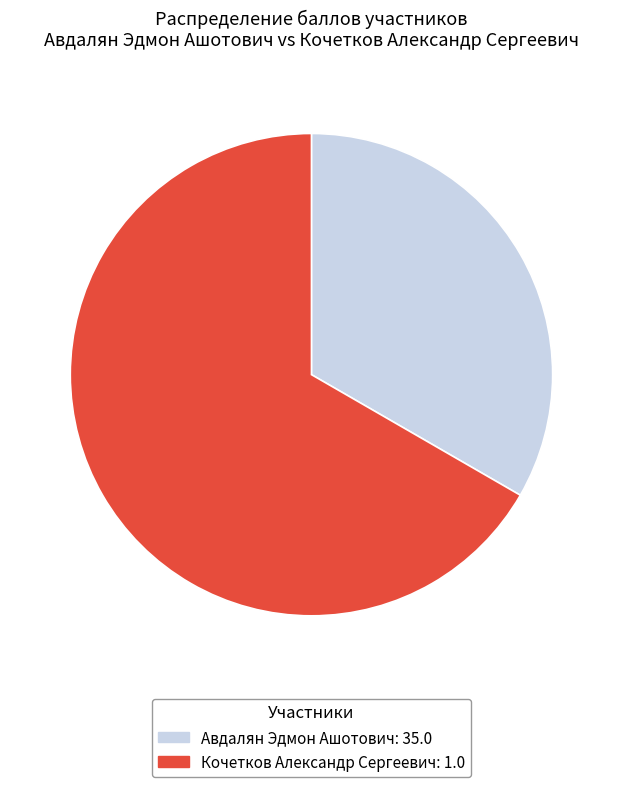

True or false: Кочетков Александр Сергеевич accounts for 1% of the total.

False